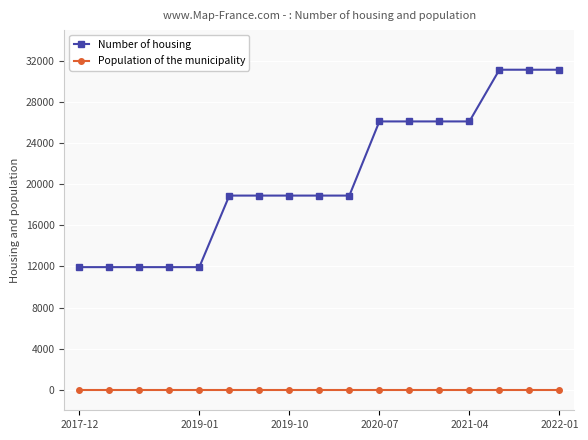

Rank the series by their maximum value, from highest to lowest.

Number of housing, Population of the municipality